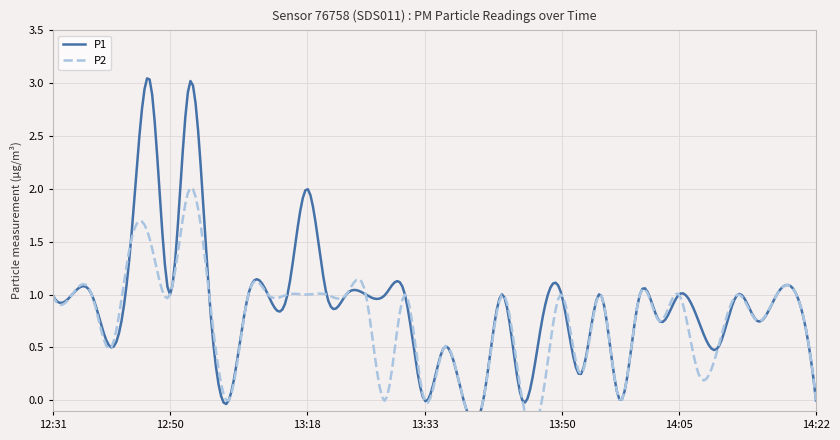

What is the greatest value displayed?

3.0